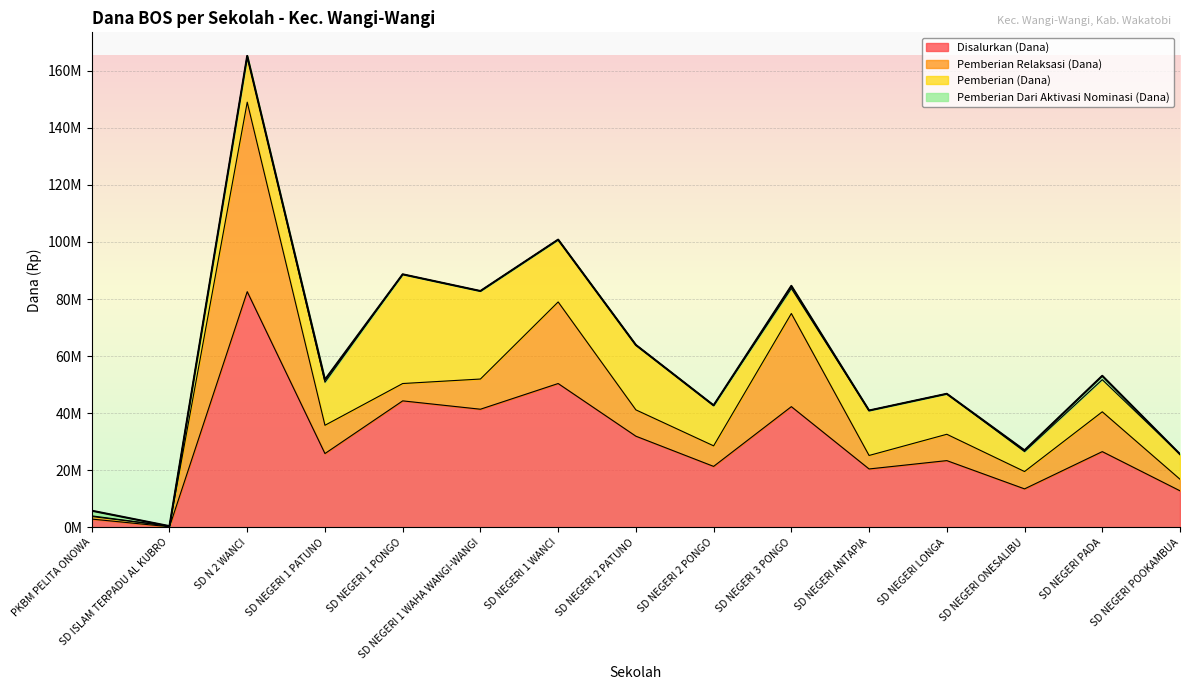

What are all the series names shown in the legend?

Disalurkan (Dana), Pemberian Relaksasi (Dana), Pemberian (Dana), Pemberian Dari Aktivasi Nominasi (Dana)